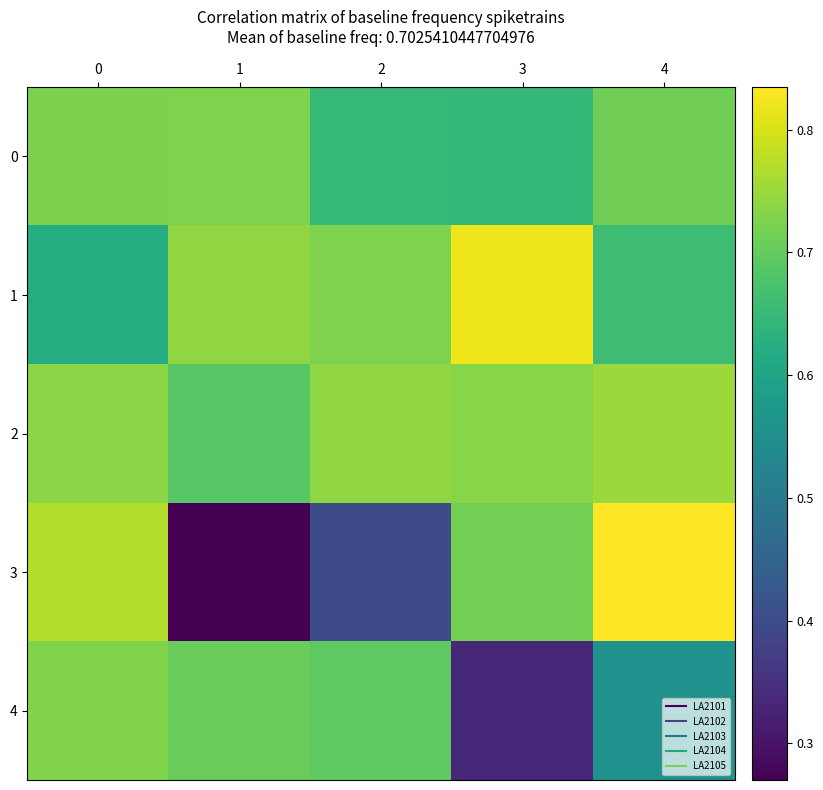

Which series has the largest range (max minus min)?

3